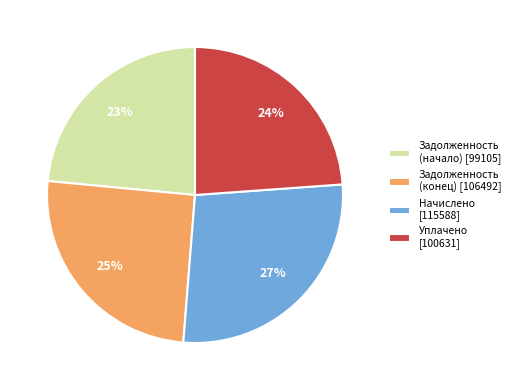

What percentage is the Задолженность (начало) [99105] slice, to the nearest percent?

23%